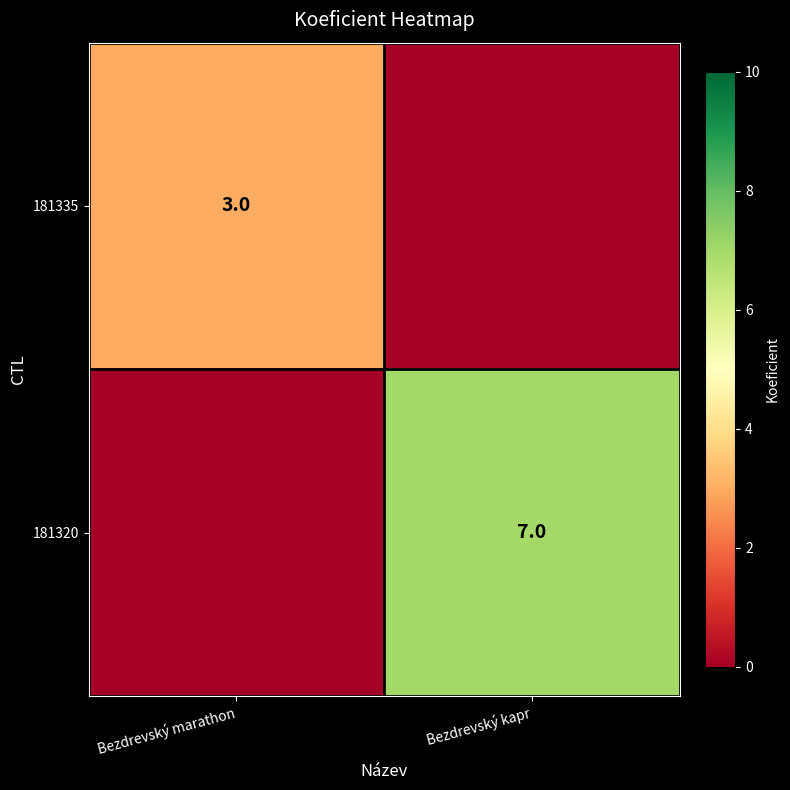

True or false: 181335 has a value of 3 at Bezdrevský marathon.

True